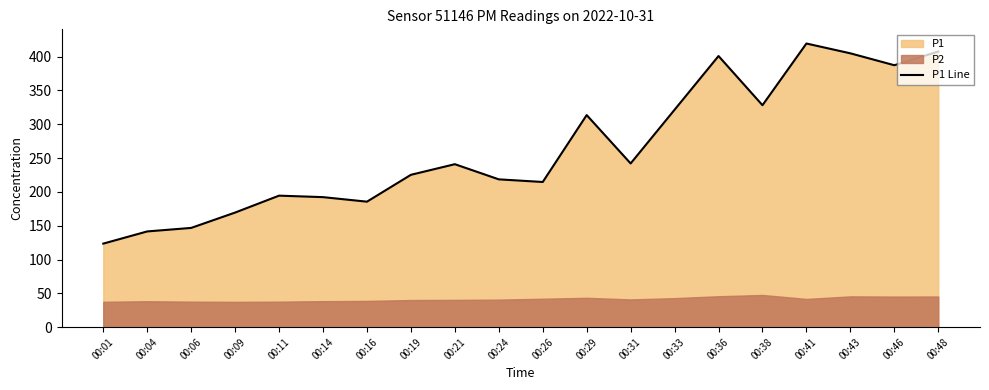

Is it true that the value at 00:26 is 295.3?

False